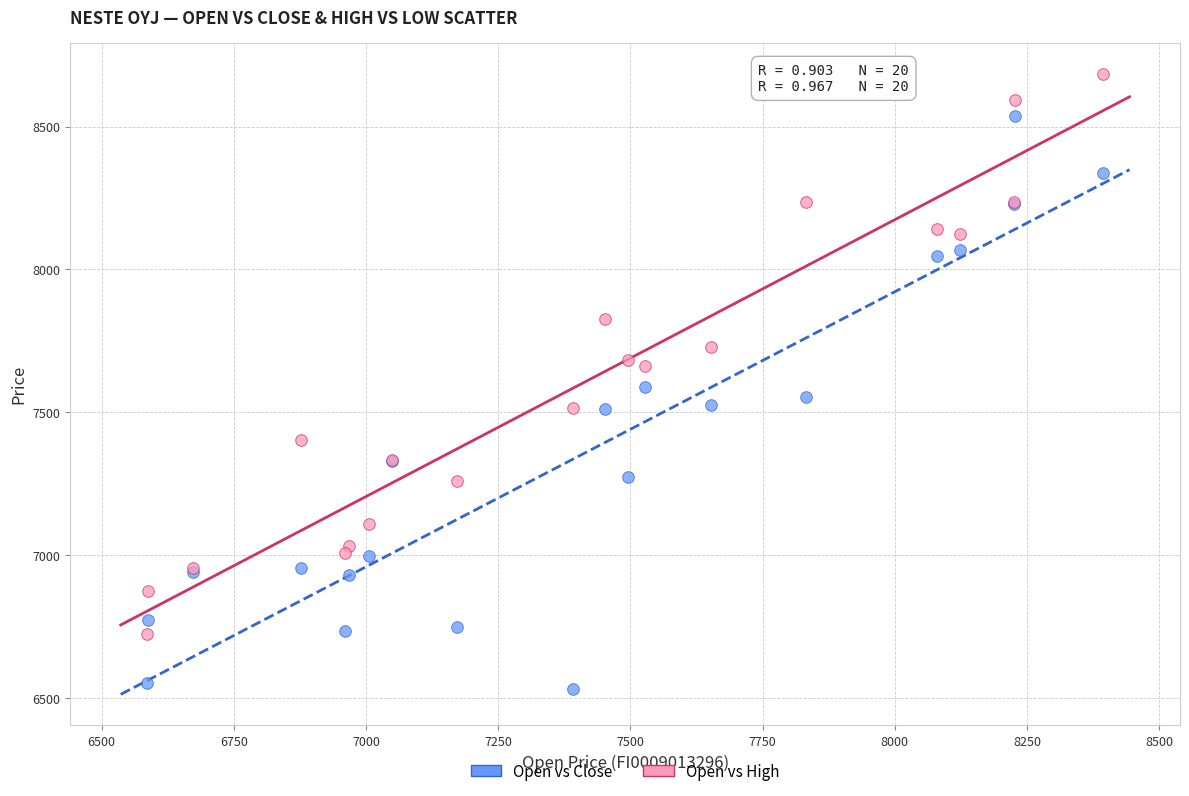

What are all the series names shown in the legend?

Open vs Close, Open vs High